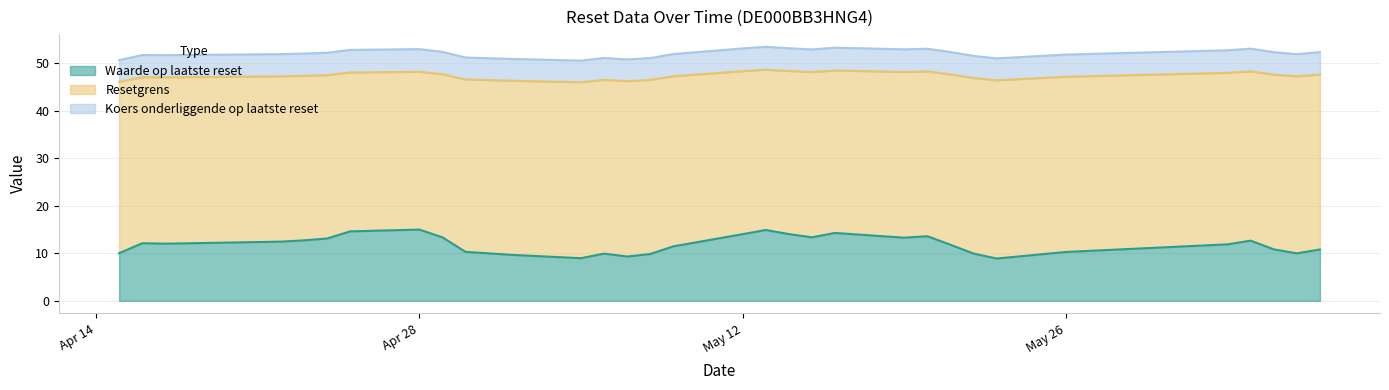

True or false: Resetgrens and Koers onderliggende op laatste reset cross at least once.

False